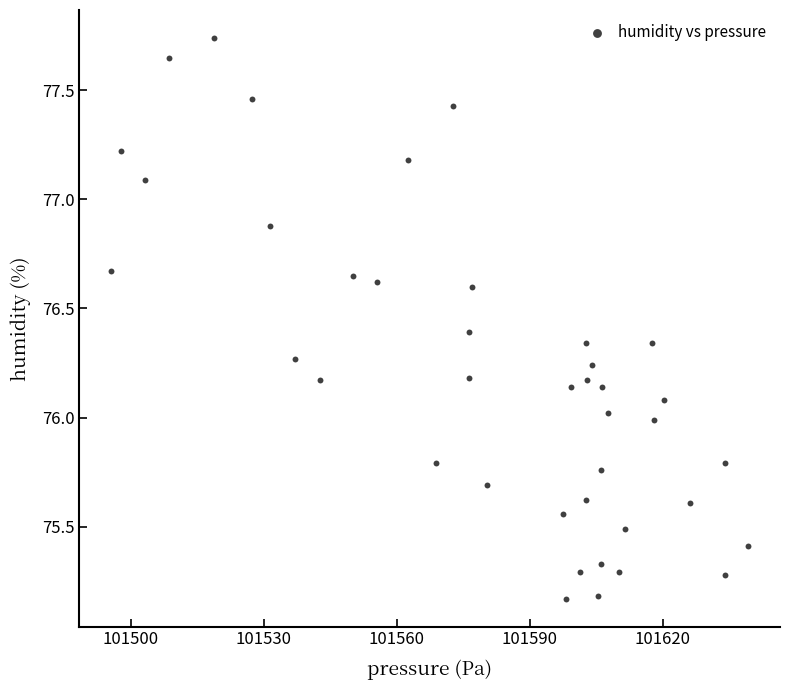

What is the range of X values (max minus min)?

143.7